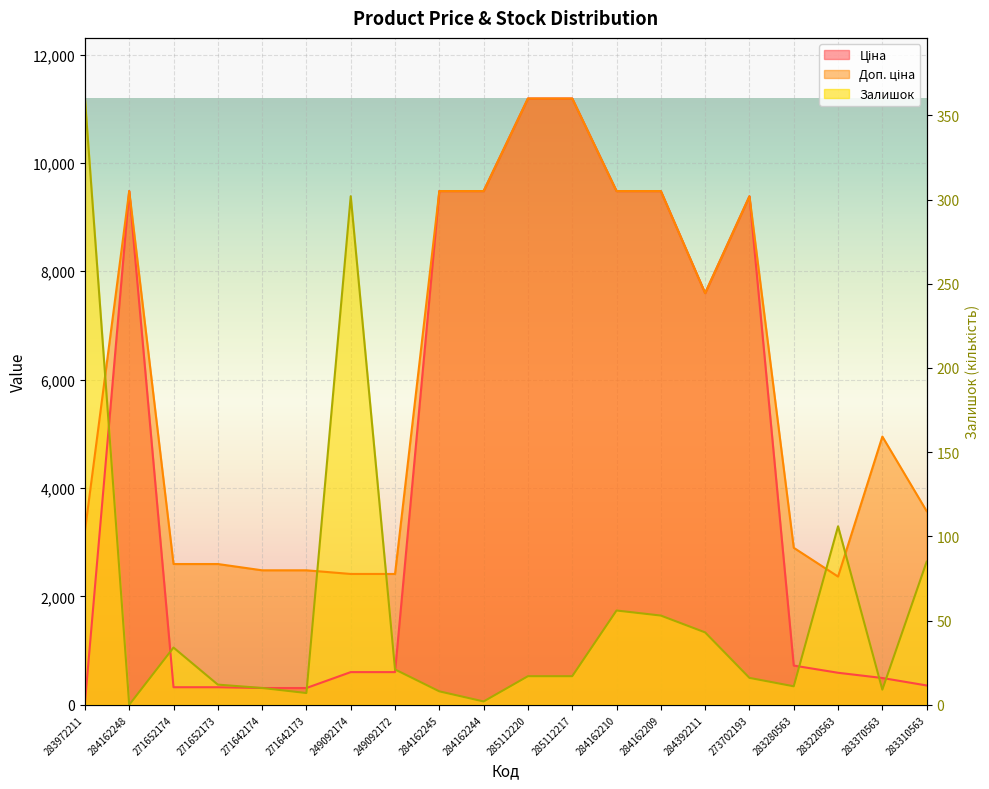

What is the sum of all Ціна values?

91435.3